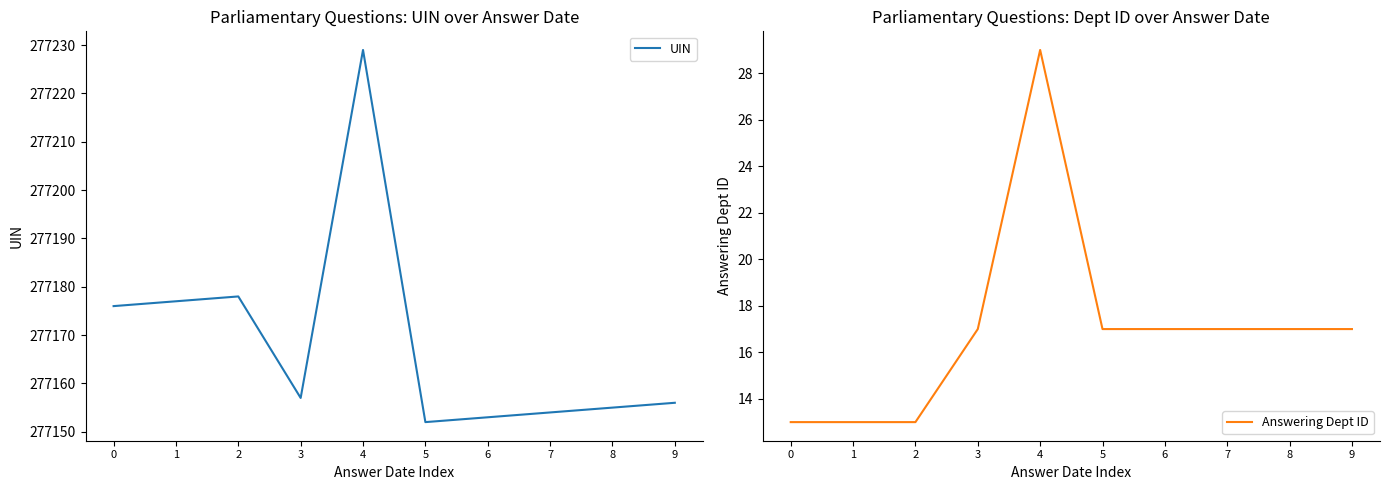

Reading left to right, list all the values displayed in this chart.

UIN: 0=277176	1=277177	2=277178	3=277157	4=277229	5=277152	6=277153	7=277154	8=277155	9=277156
Answering Dept ID: 0=13	1=13	2=13	3=17	4=29	5=17	6=17	7=17	8=17	9=17